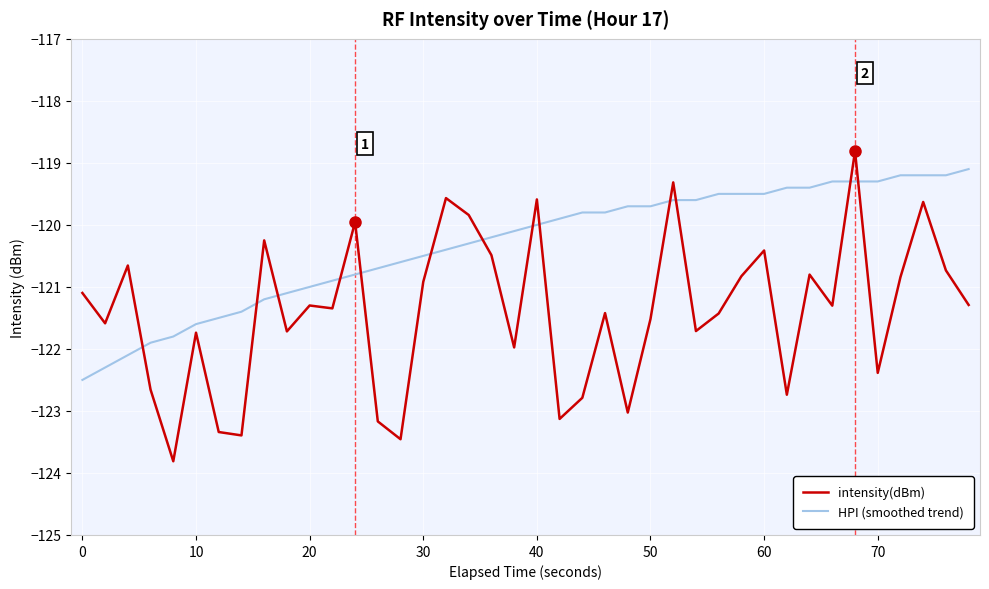

Which series has the largest total across all categories?

HPI (smoothed trend)